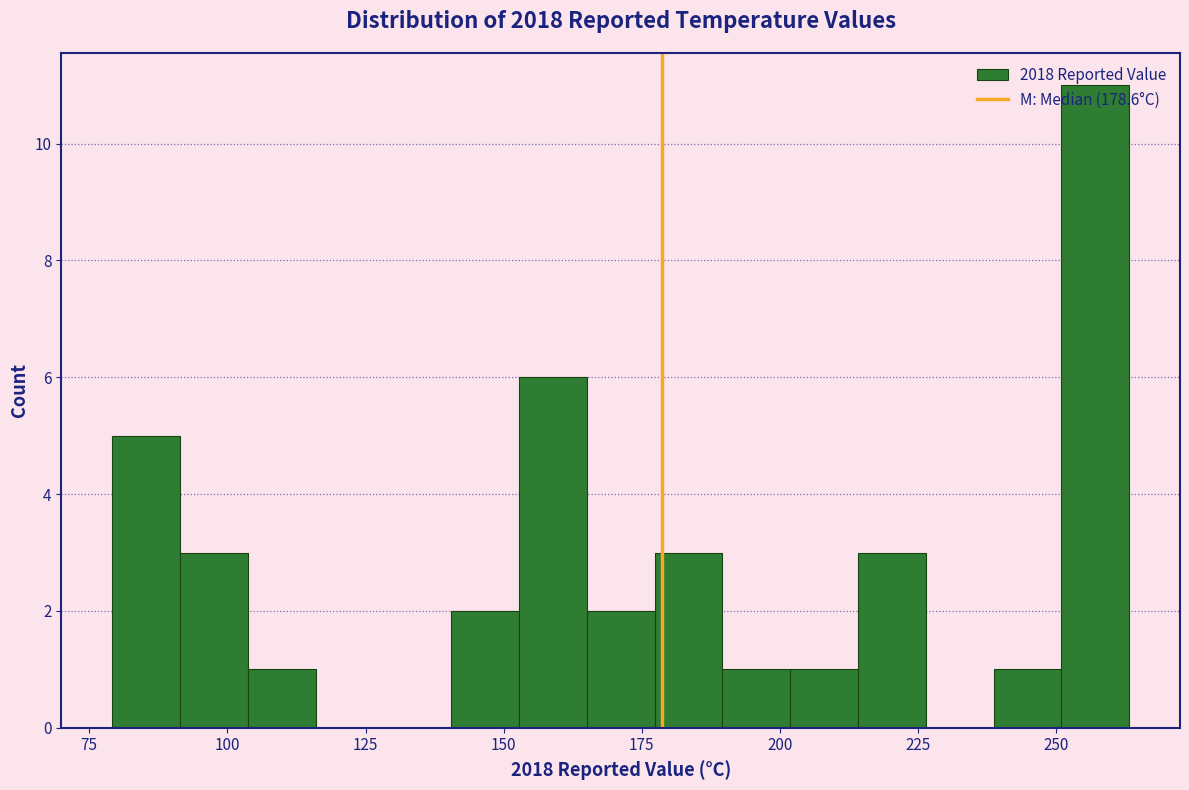

Read against the x-axis, roughly where is the centre of the tallest bar?

255